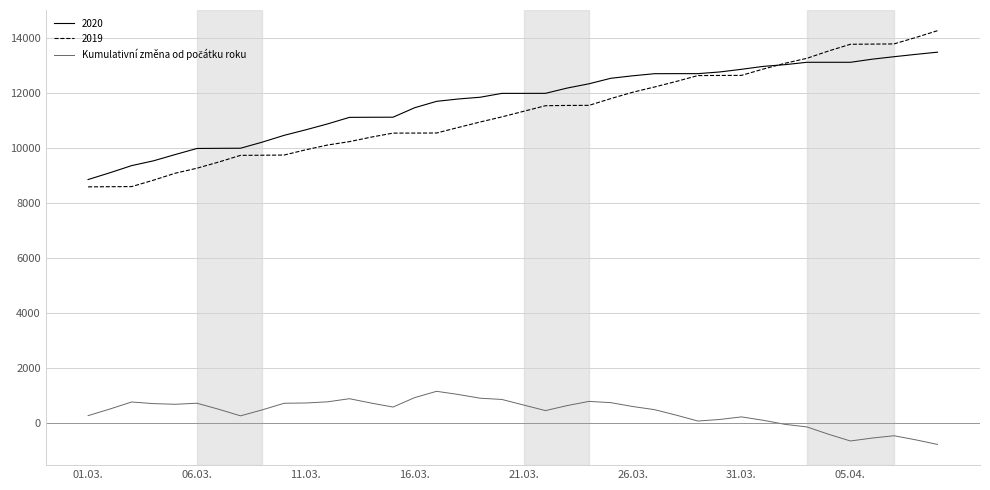

Which series has the widest spread of values?

2019